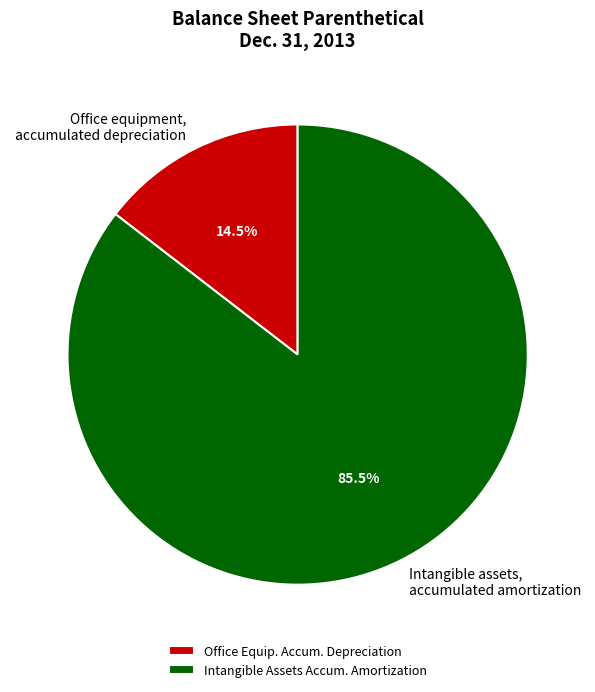

Does Intangible assets, accumulated amortization represent more than half of the total?

Yes